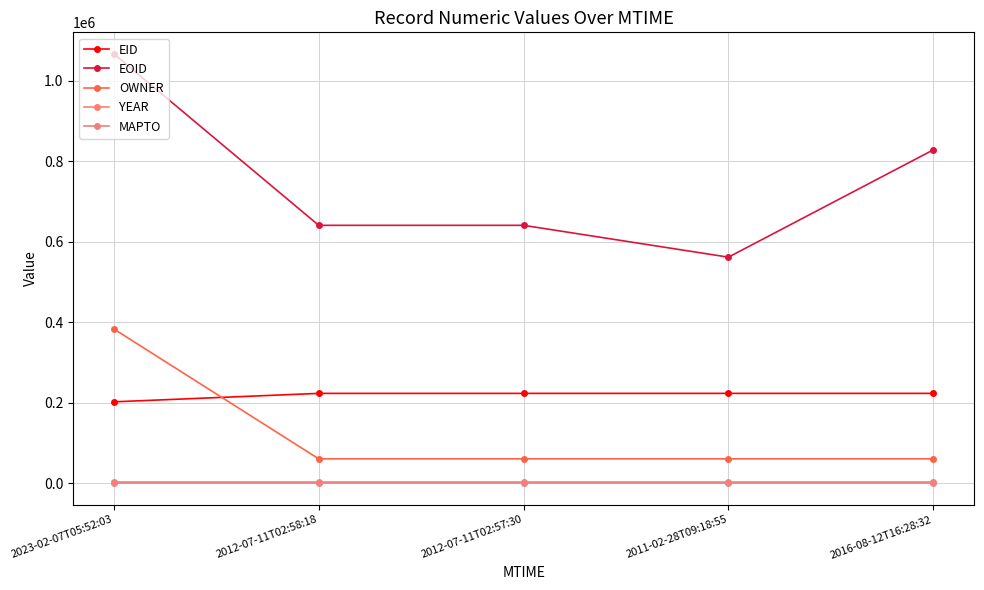

How many lines are shown in the chart?

5